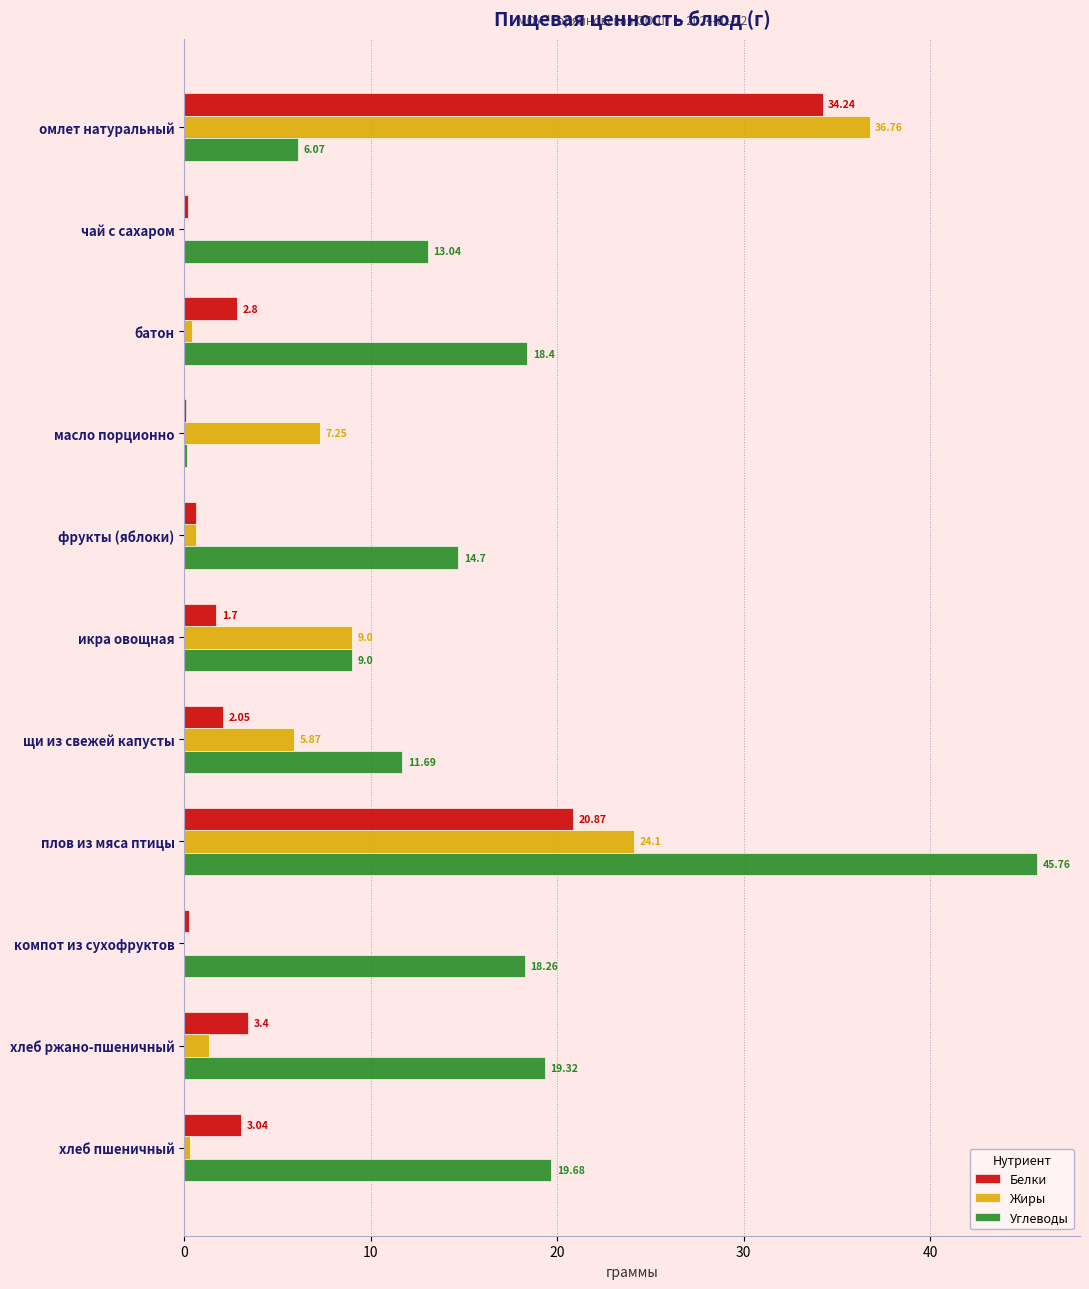

What is the sum of the Углеводы values at плов из мяса птицы and фрукты (яблоки)?

60.5